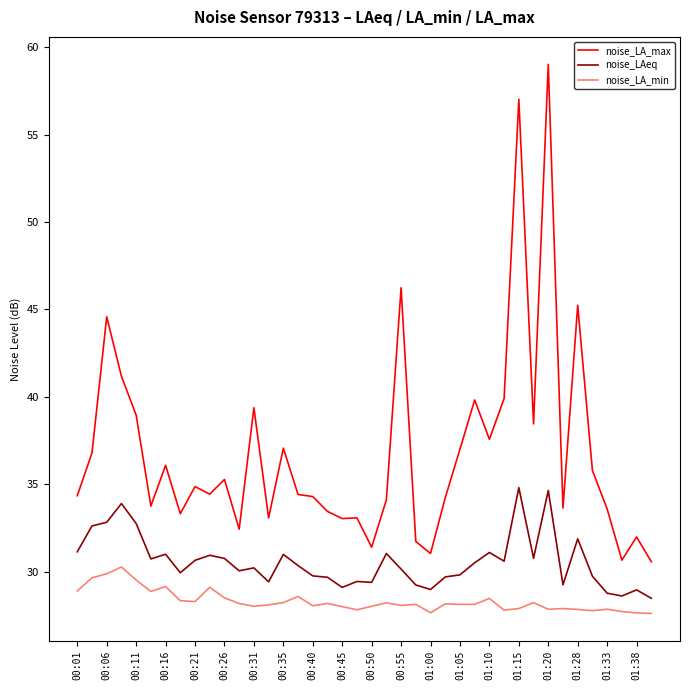

In noise_LA_min, how many points are higher than both neighbors (excluding endpoints)?

12